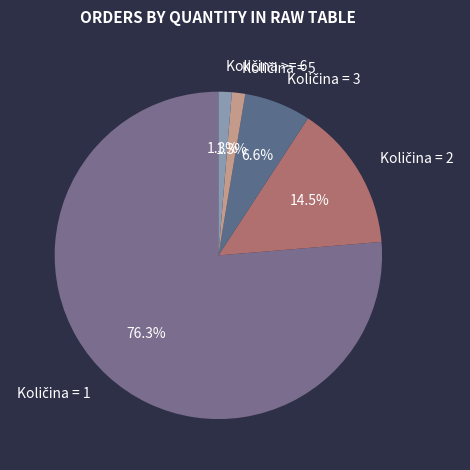

Is there any slice that represents more than half of the pie?

Yes